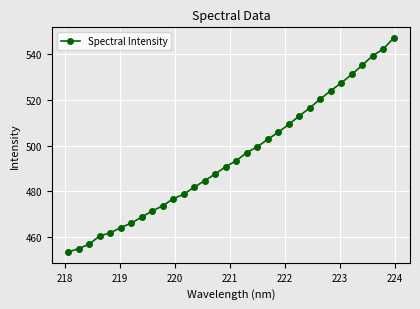

True or false: the data has more than 1 interior local peaks.

False